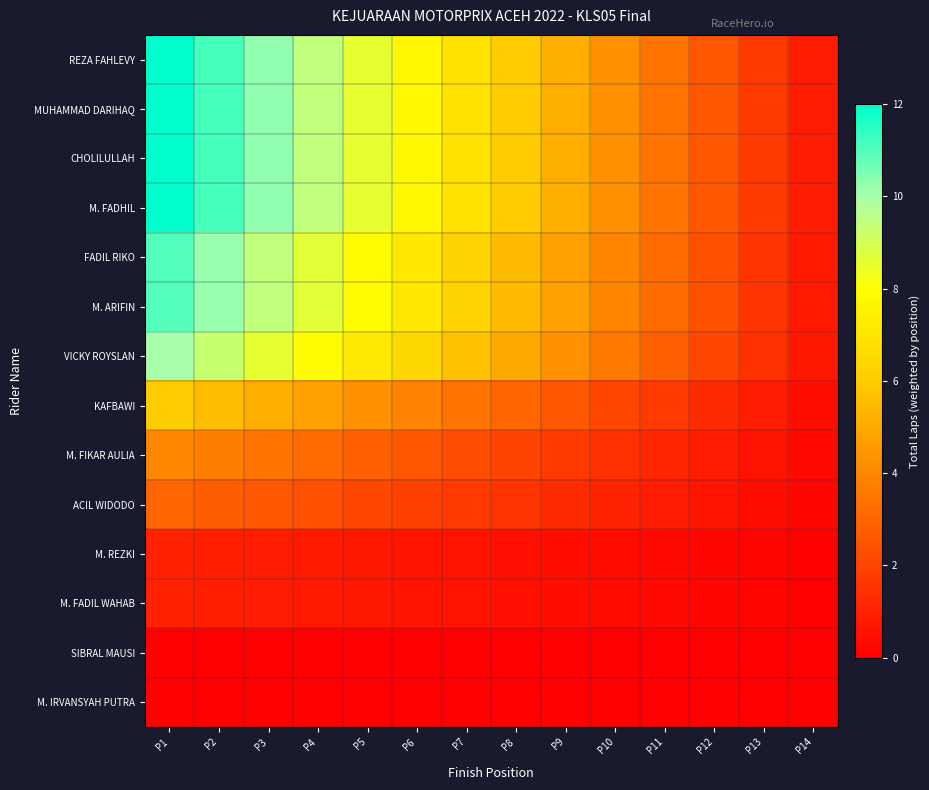

Reading left to right, transcribe all the data shown in this chart.

REZA FAHLEVY: P1=12.0	P2=11.1	P3=10.3	P4=9.4	P5=8.6	P6=7.7	P7=6.9	P8=6.0	P9=5.1	P10=4.3	P11=3.4	P12=2.6	P13=1.7	P14=0.9
MUHAMMAD DARIHAQ: P1=12.0	P2=11.1	P3=10.3	P4=9.4	P5=8.6	P6=7.7	P7=6.9	P8=6.0	P9=5.1	P10=4.3	P11=3.4	P12=2.6	P13=1.7	P14=0.9
CHOLILULLAH: P1=12.0	P2=11.1	P3=10.3	P4=9.4	P5=8.6	P6=7.7	P7=6.9	P8=6.0	P9=5.1	P10=4.3	P11=3.4	P12=2.6	P13=1.7	P14=0.9
M. FADHIL: P1=12.0	P2=11.1	P3=10.3	P4=9.4	P5=8.6	P6=7.7	P7=6.9	P8=6.0	P9=5.1	P10=4.3	P11=3.4	P12=2.6	P13=1.7	P14=0.9
FADIL RIKO: P1=11.0	P2=10.2	P3=9.4	P4=8.6	P5=7.9	P6=7.1	P7=6.3	P8=5.5	P9=4.7	P10=3.9	P11=3.1	P12=2.4	P13=1.6	P14=0.8
M. ARIFIN: P1=11.0	P2=10.2	P3=9.4	P4=8.6	P5=7.9	P6=7.1	P7=6.3	P8=5.5	P9=4.7	P10=3.9	P11=3.1	P12=2.4	P13=1.6	P14=0.8
VICKY ROYSLAN: P1=10.0	P2=9.3	P3=8.6	P4=7.9	P5=7.1	P6=6.4	P7=5.7	P8=5.0	P9=4.3	P10=3.6	P11=2.9	P12=2.1	P13=1.4	P14=0.7
KAFBAWI: P1=6.0	P2=5.6	P3=5.1	P4=4.7	P5=4.3	P6=3.9	P7=3.4	P8=3.0	P9=2.6	P10=2.1	P11=1.7	P12=1.3	P13=0.9	P14=0.4
M. FIKAR AULIA: P1=4.0	P2=3.7	P3=3.4	P4=3.1	P5=2.9	P6=2.6	P7=2.3	P8=2.0	P9=1.7	P10=1.4	P11=1.1	P12=0.9	P13=0.6	P14=0.3
ACIL WIDODO: P1=3.0	P2=2.8	P3=2.6	P4=2.4	P5=2.1	P6=1.9	P7=1.7	P8=1.5	P9=1.3	P10=1.1	P11=0.9	P12=0.6	P13=0.4	P14=0.2
M. REZKI: P1=1.0	P2=0.9	P3=0.9	P4=0.8	P5=0.7	P6=0.6	P7=0.6	P8=0.5	P9=0.4	P10=0.4	P11=0.3	P12=0.2	P13=0.1	P14=0.1
M. FADIL WAHAB: P1=1.0	P2=0.9	P3=0.9	P4=0.8	P5=0.7	P6=0.6	P7=0.6	P8=0.5	P9=0.4	P10=0.4	P11=0.3	P12=0.2	P13=0.1	P14=0.1
SIBRAL MAUSI: P1=0.0	P2=0.0	P3=0.0	P4=0.0	P5=0.0	P6=0.0	P7=0.0	P8=0.0	P9=0.0	P10=0.0	P11=0.0	P12=0.0	P13=0.0	P14=0.0
M. IRVANSYAH PUTRA: P1=0.0	P2=0.0	P3=0.0	P4=0.0	P5=0.0	P6=0.0	P7=0.0	P8=0.0	P9=0.0	P10=0.0	P11=0.0	P12=0.0	P13=0.0	P14=0.0